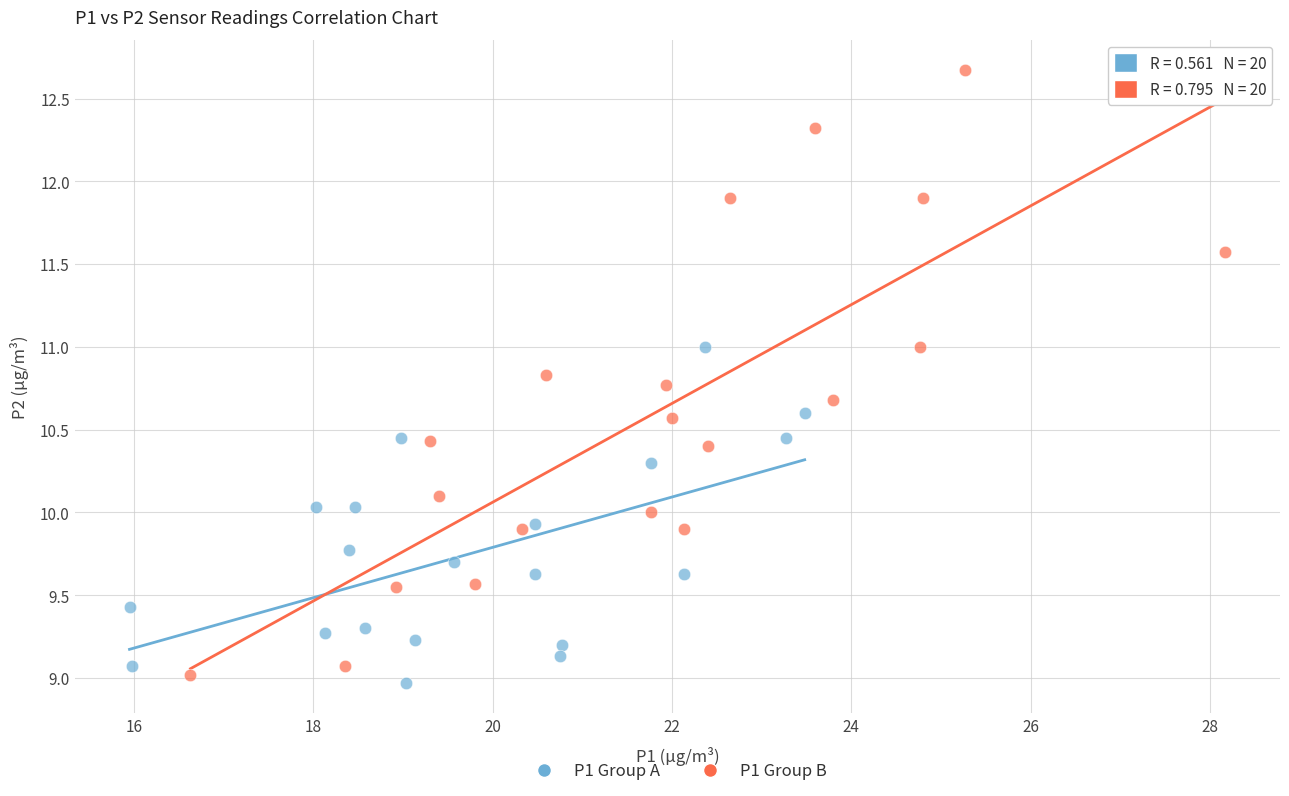

Which series reaches the maximum Y coordinate?

P1 Group B